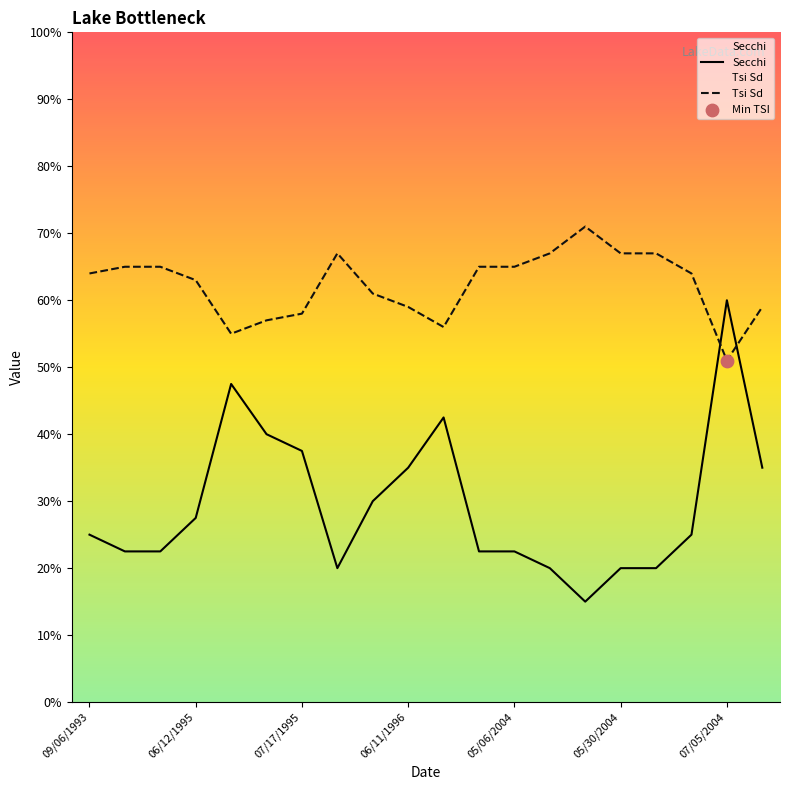

Is the value of Tsi Sd at 06/12/1995 greater than the value of Secchi at 06/12/1995?

Yes